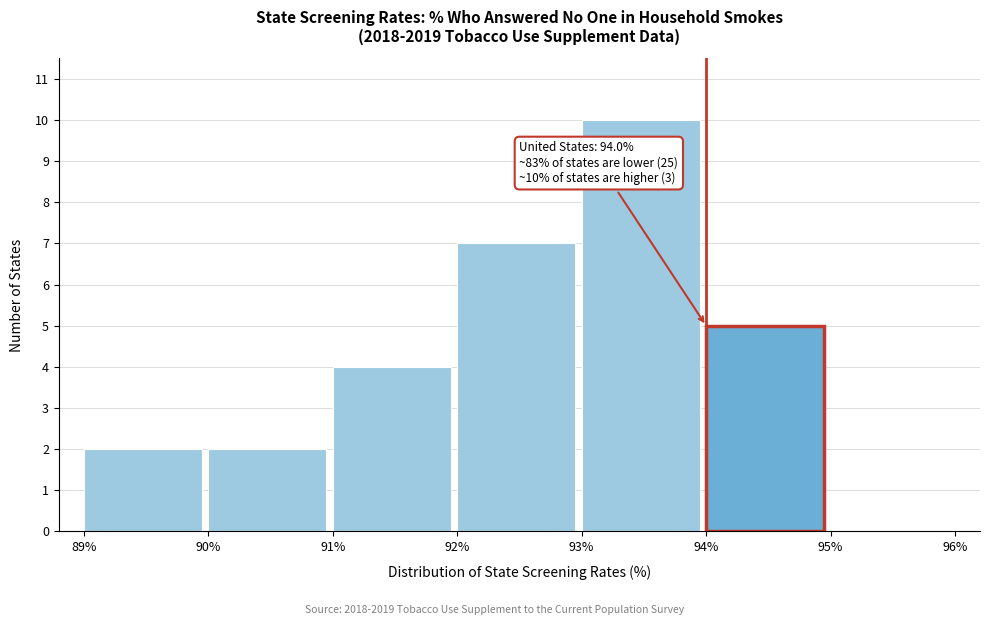

Which range on the x-axis has the tallest bar?

93% to 94%